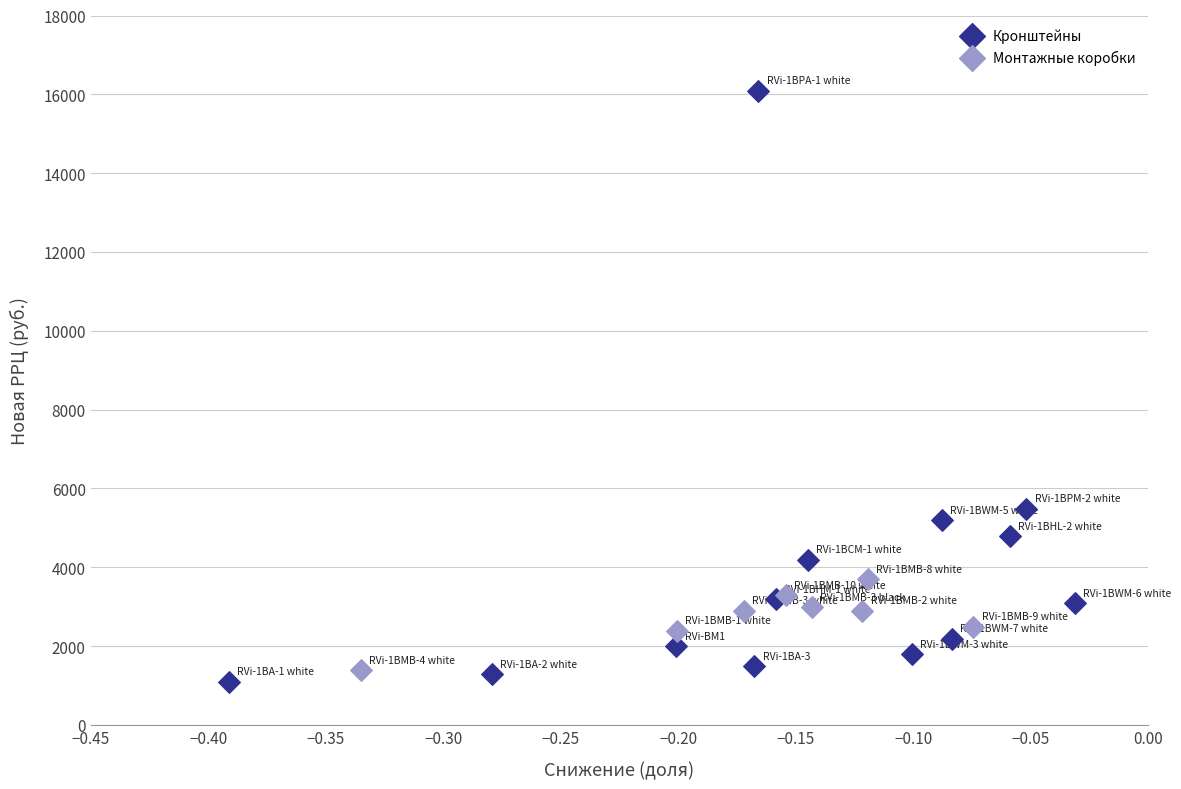

Which series contains the lowest Y value?

Кронштейны